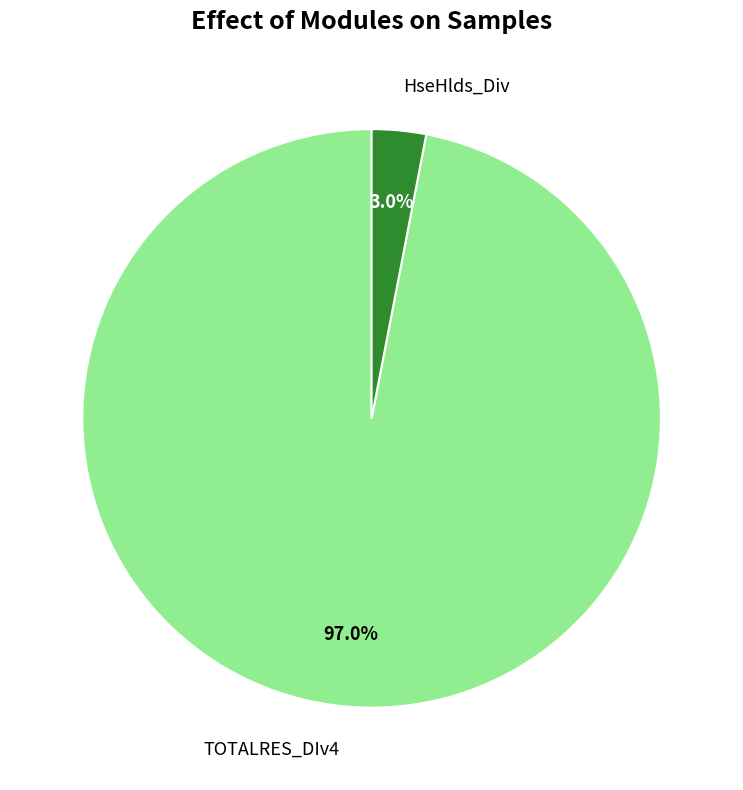

Do HseHlds_Div and TOTALRES_DIv4 together represent more than half of the pie?

Yes